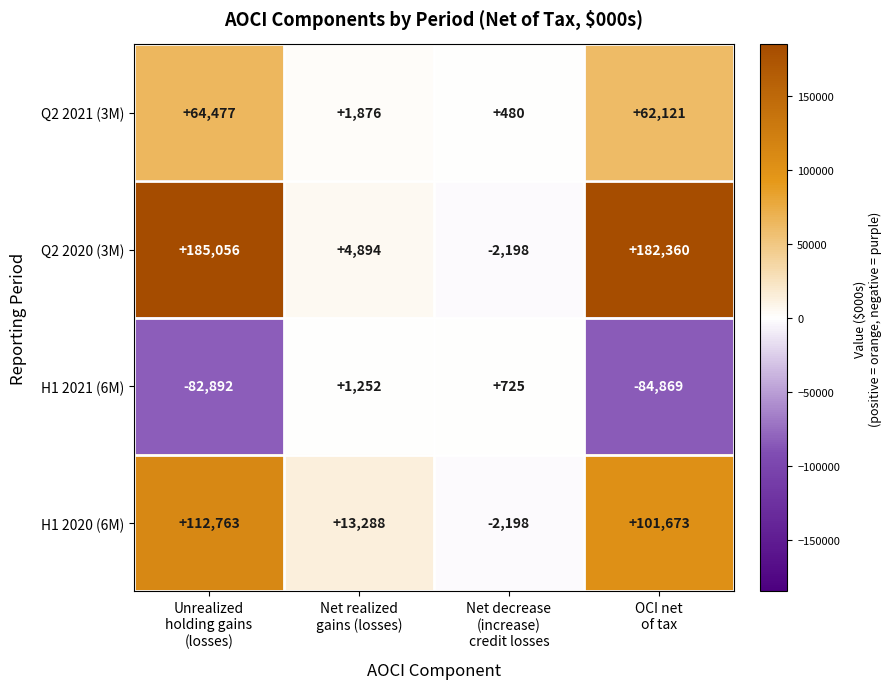

Which series has the largest total across all categories?

Q2 2020 (3M)